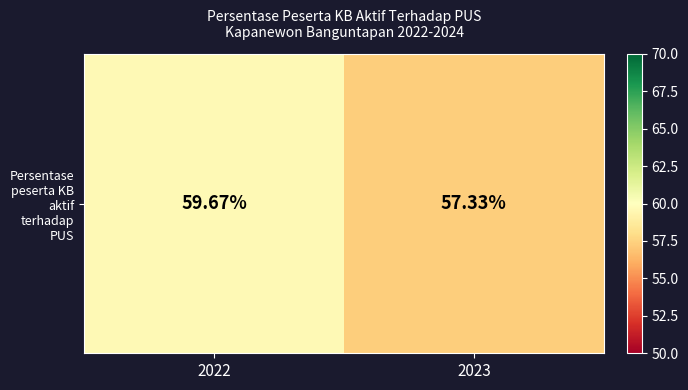

Is it true that the value at 2023 is 57.3?

True